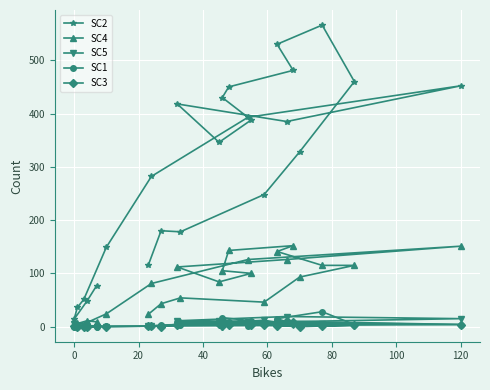

Which series has the largest total across all categories?

SC2